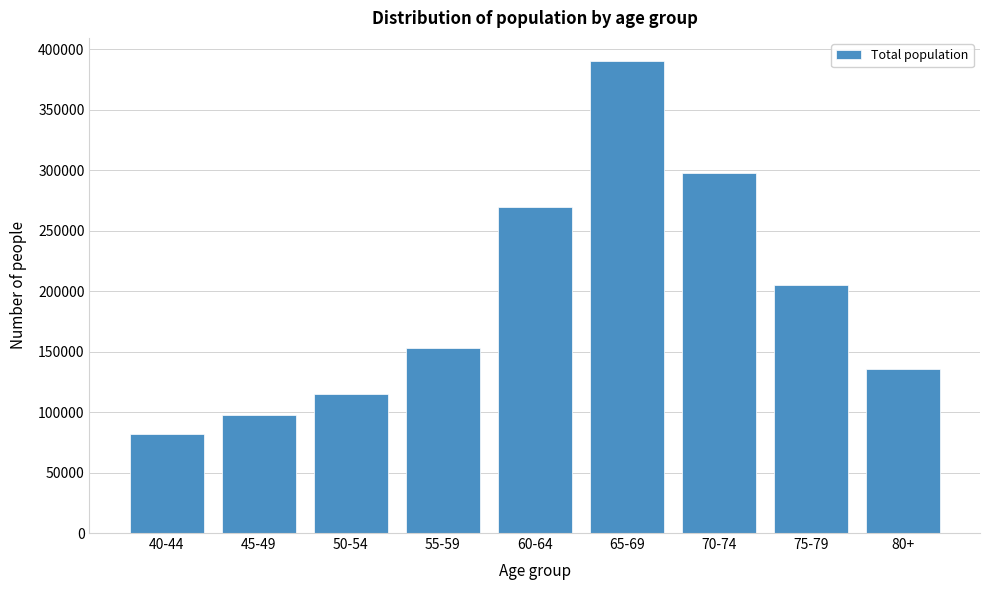

Reading left to right, list all the values displayed in this chart.

81710	97645	114995	152888	269634	389756	297547	204640	135645